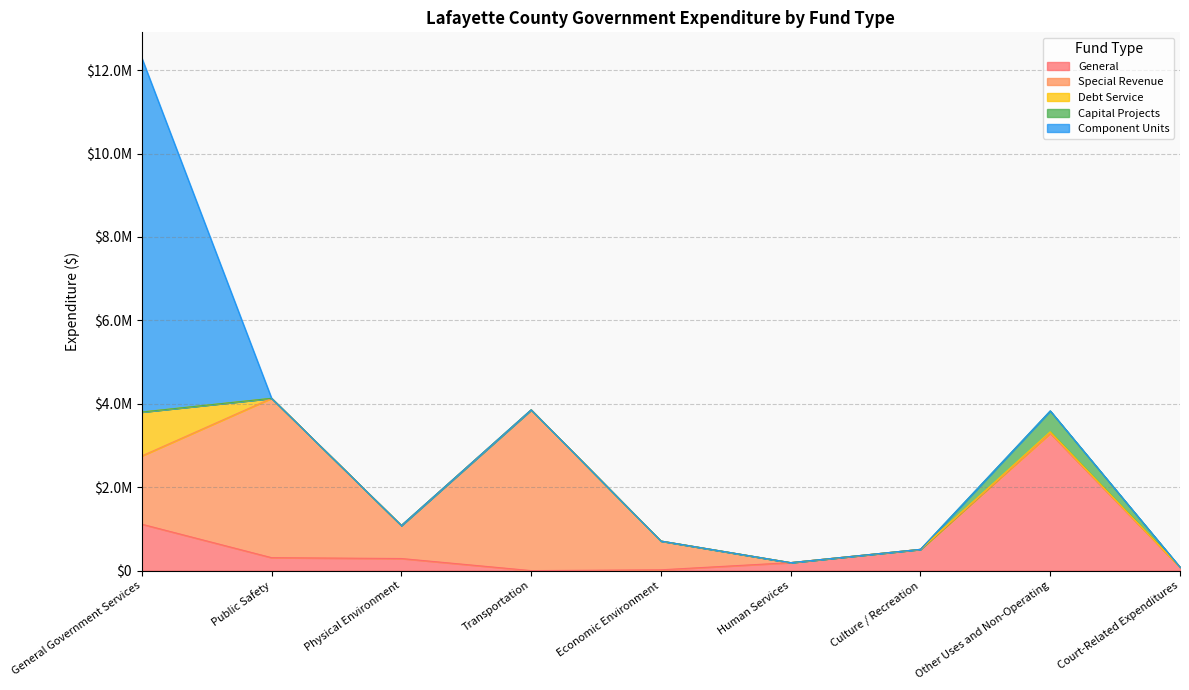

How many values in General are above zero?

8